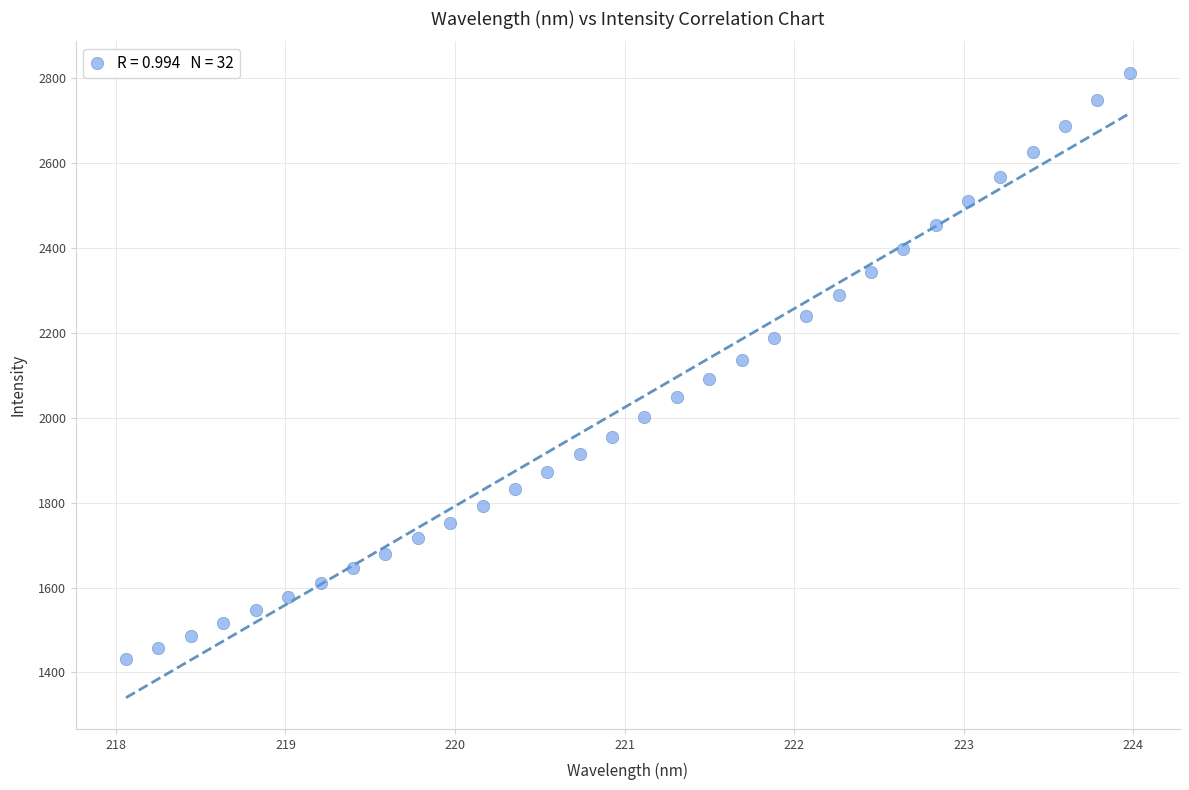

What is the range of X values (max minus min)?

5.9